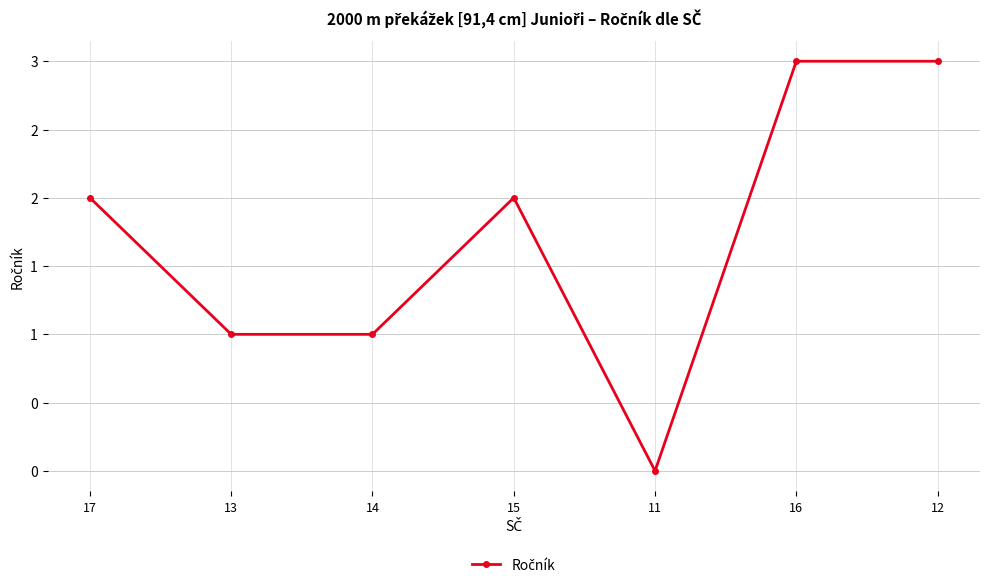

What is the sum of the values at 17 and 12?

5